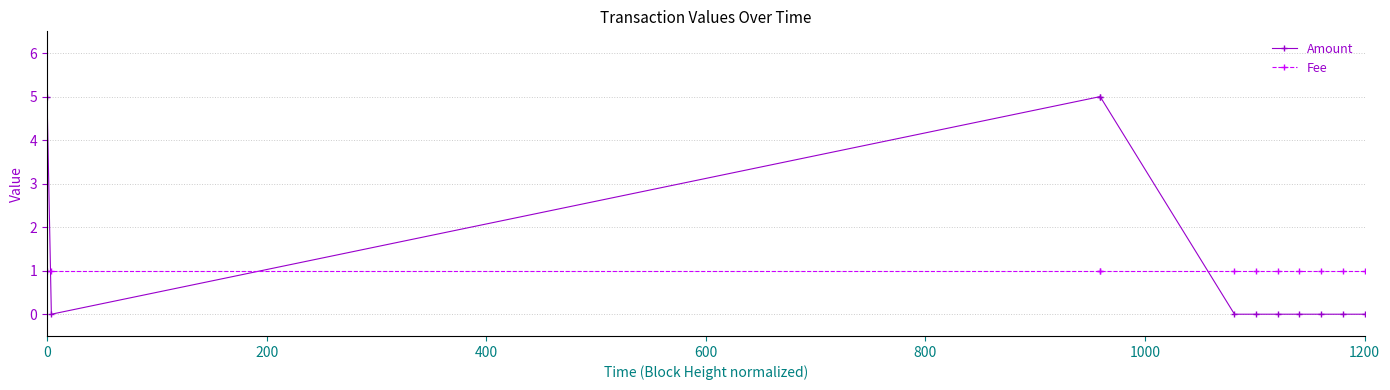

What is the spread (max minus min) of values at 7?

1